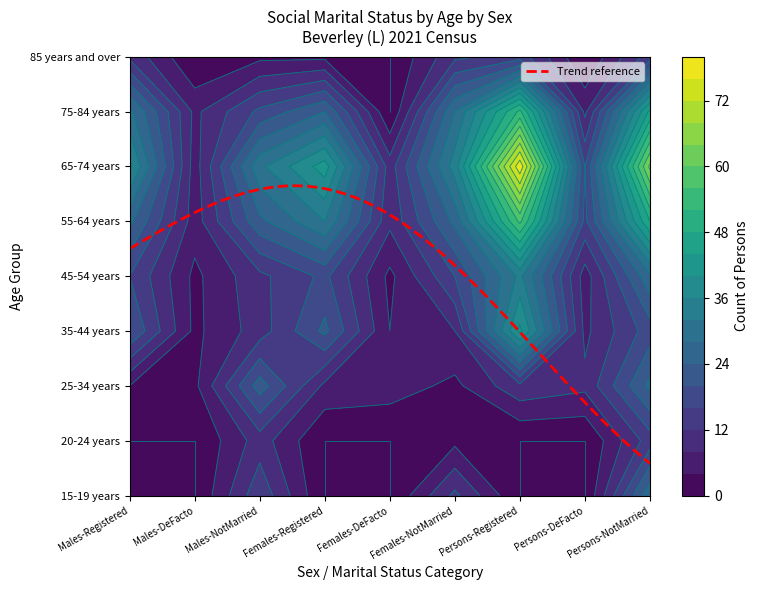

Reading left to right, list all the values displayed in this chart.

15-19 years: 0=0	1=0	2=15	3=0	4=0	5=13	6=0	7=0	8=27
20-24 years: 0=0	1=0	2=10	3=0	4=0	5=3	6=0	7=0	8=14
25-34 years: 0=4	1=3	2=22	3=7	4=6	5=3	6=11	7=9	8=25
35-44 years: 0=20	1=3	2=10	3=21	4=4	5=8	6=41	7=7	8=18
45-54 years: 0=16	1=3	2=11	3=17	4=3	5=16	6=33	7=6	8=27
55-64 years: 0=25	1=6	2=23	3=32	4=9	5=25	6=57	7=15	8=48
65-74 years: 0=37	1=6	2=31	3=42	4=10	5=34	6=79	7=16	8=65
75-84 years: 0=29	1=7	2=17	3=24	4=0	5=28	6=53	7=7	8=45
85 years and over: 0=11	1=0	2=3	3=3	4=0	5=11	6=14	7=0	8=14